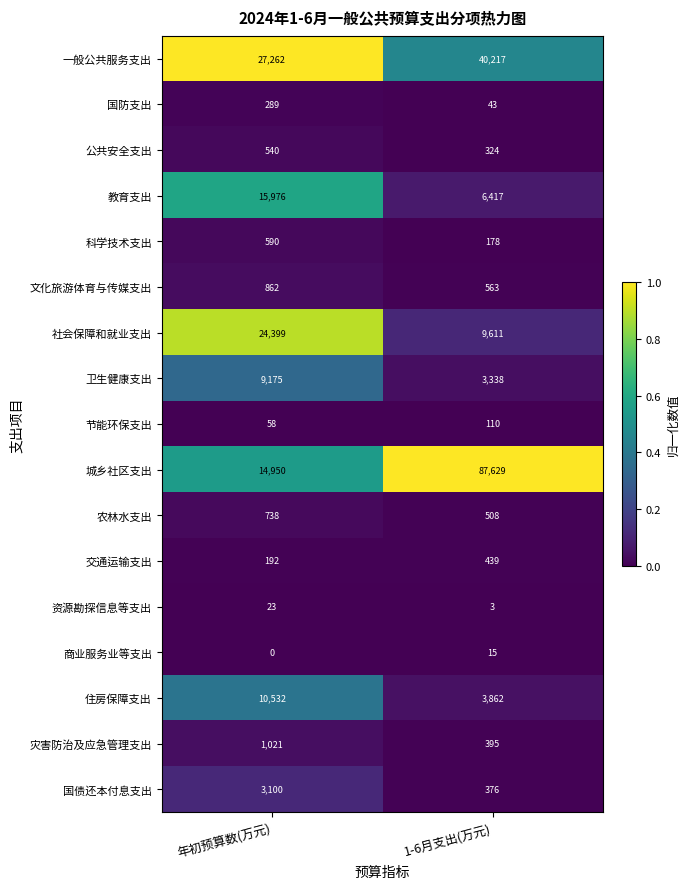

The 国防支出 series shows 43 at 1-6月支出(万元). True or false?

True